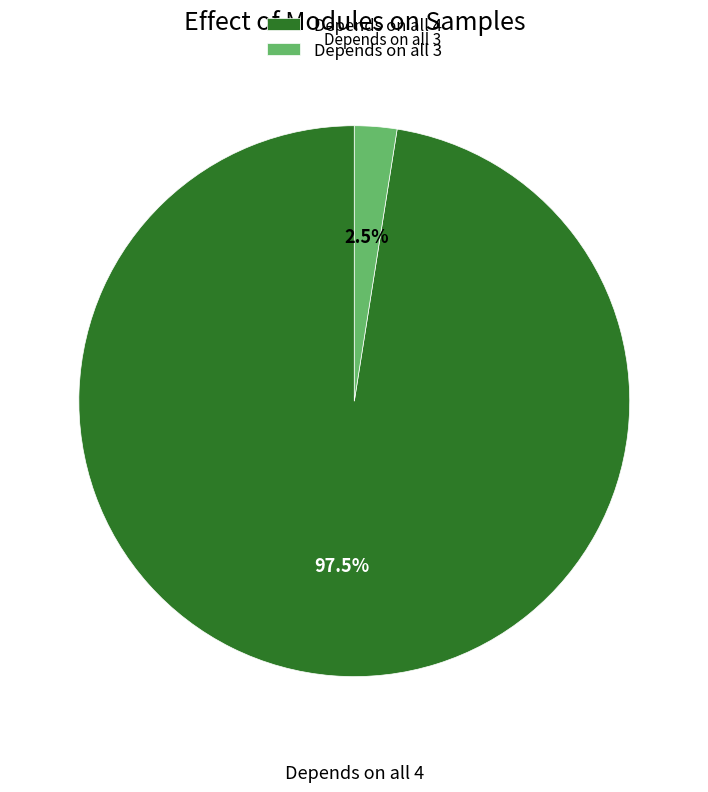

Which slice is the smallest?

Depends on all 3